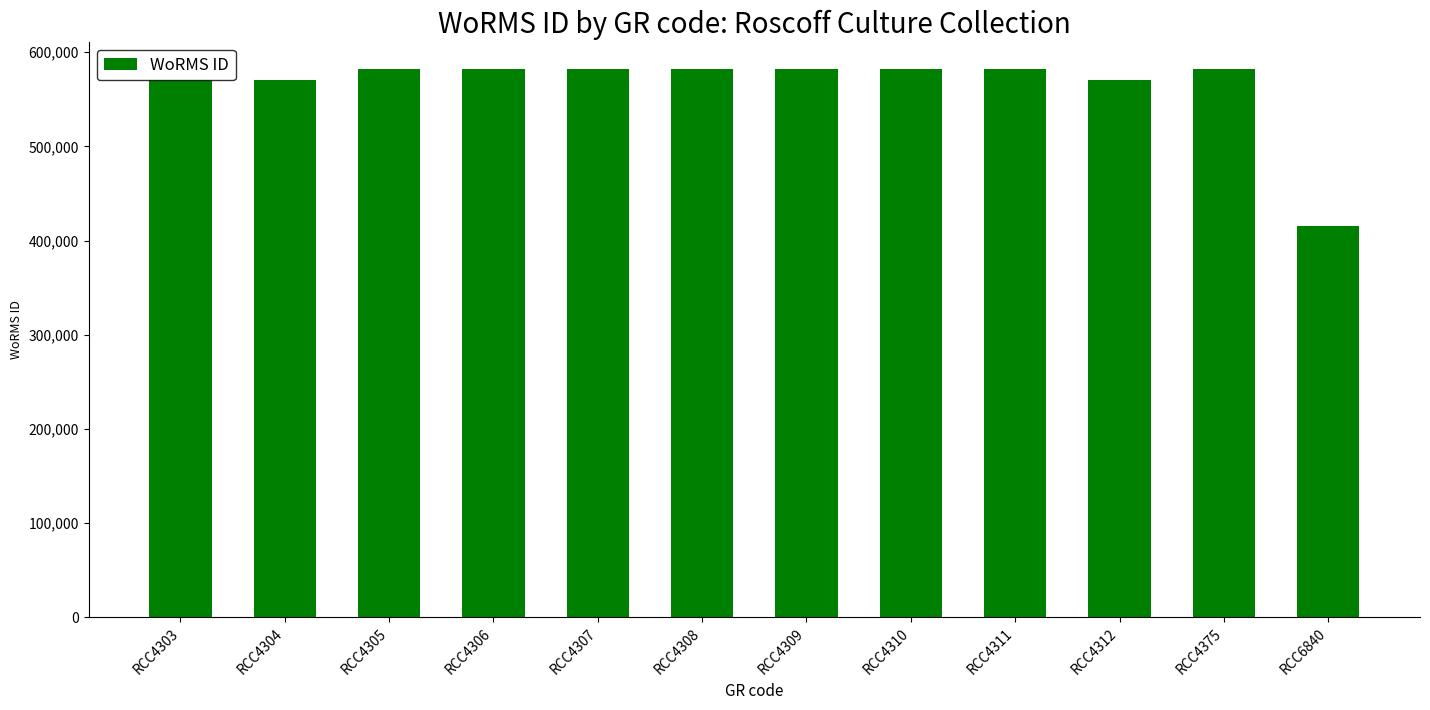

What is the difference between the second highest and minimum values?

166228